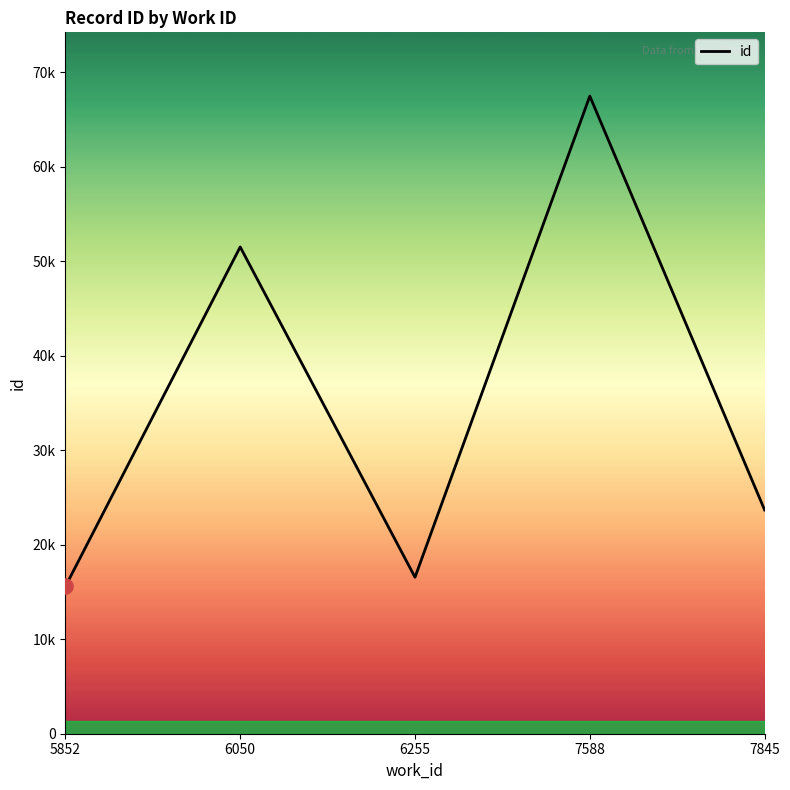

What is the change in value from 5852 to 7588?

+51897